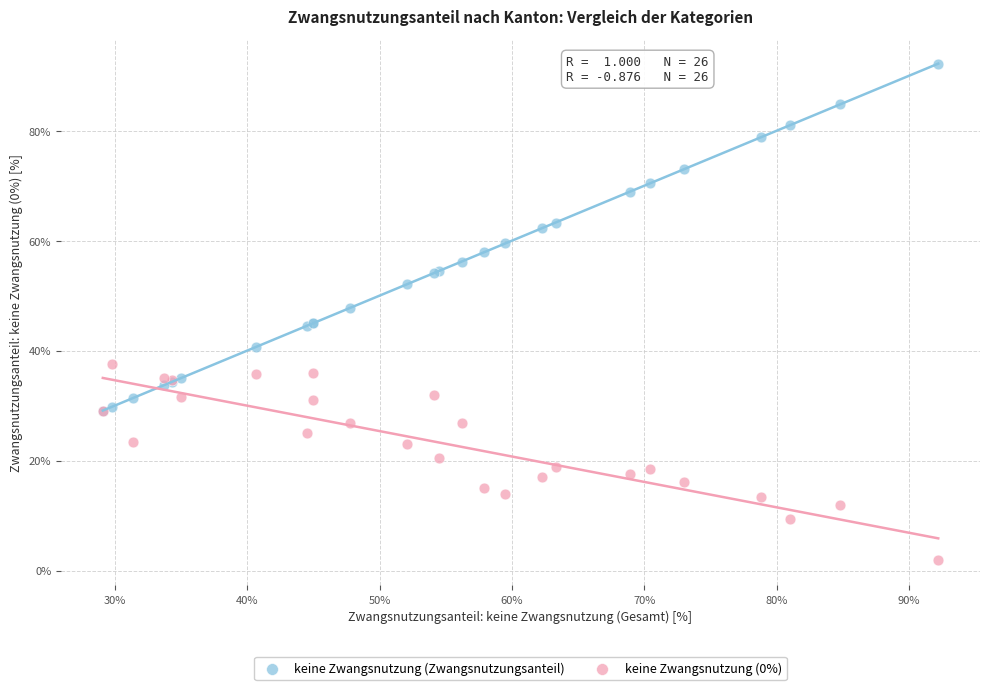

Which series contains the lowest Y value?

keine Zwangsnutzung (0%)